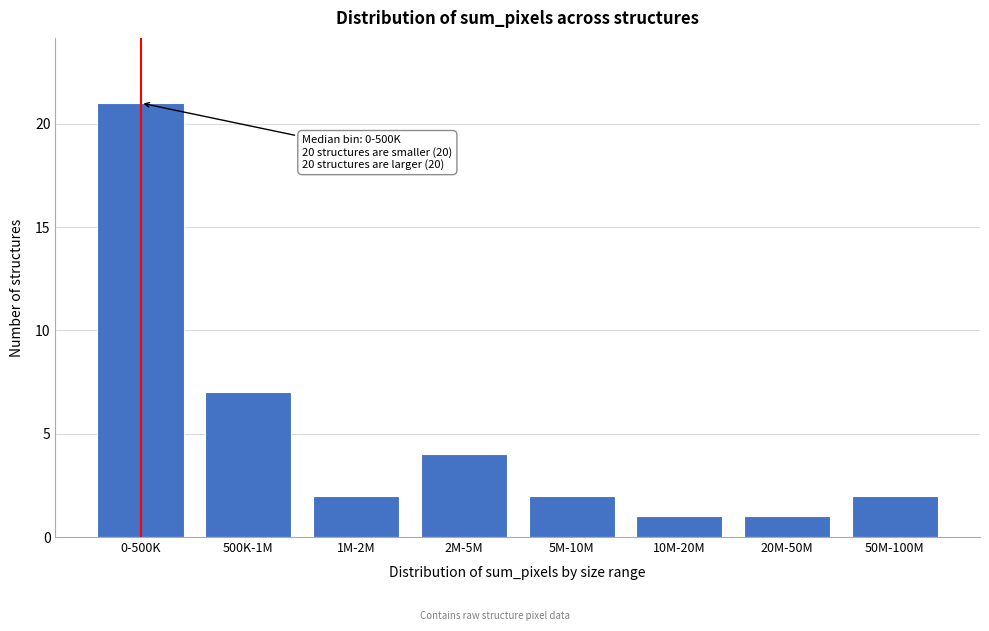

Reading left to right, transcribe all the data shown in this chart.

21	7	2	4	2	1	1	2